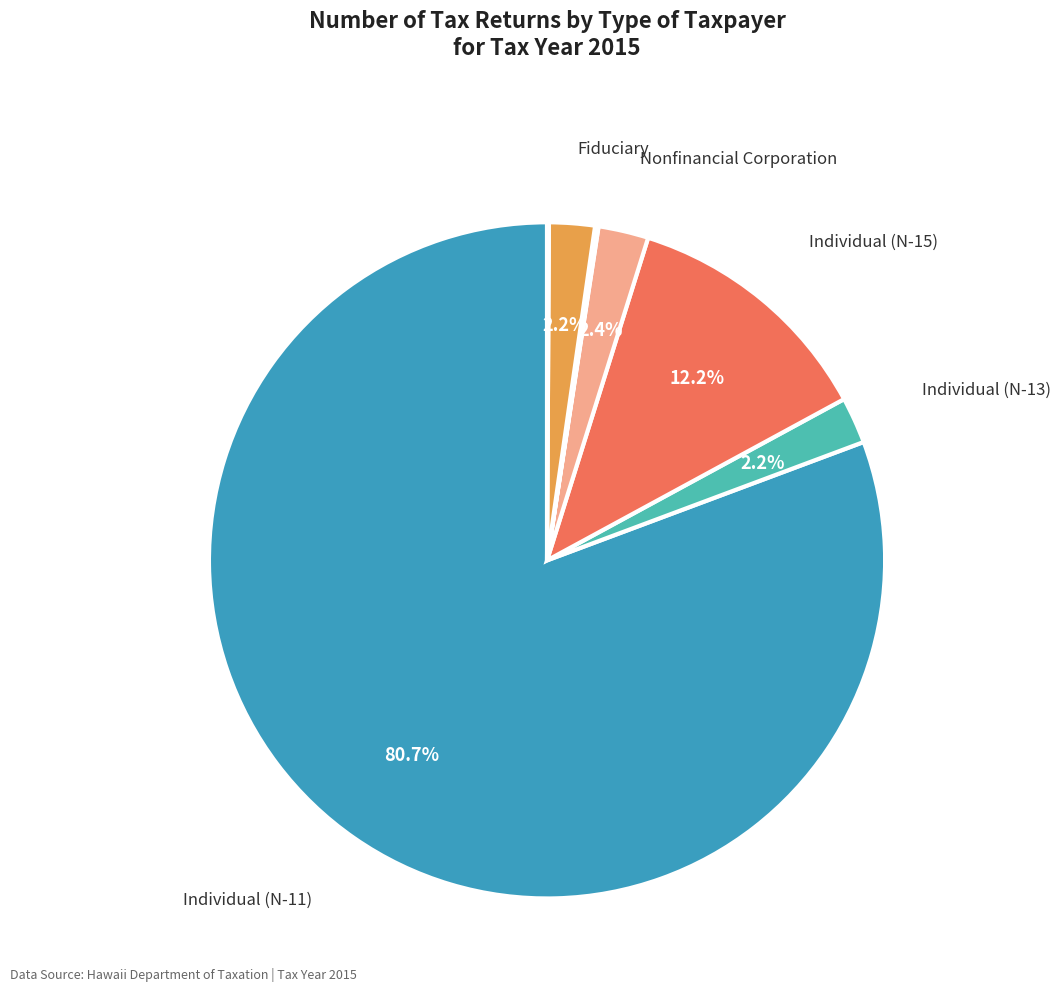

Does any single category account for the majority?

Yes